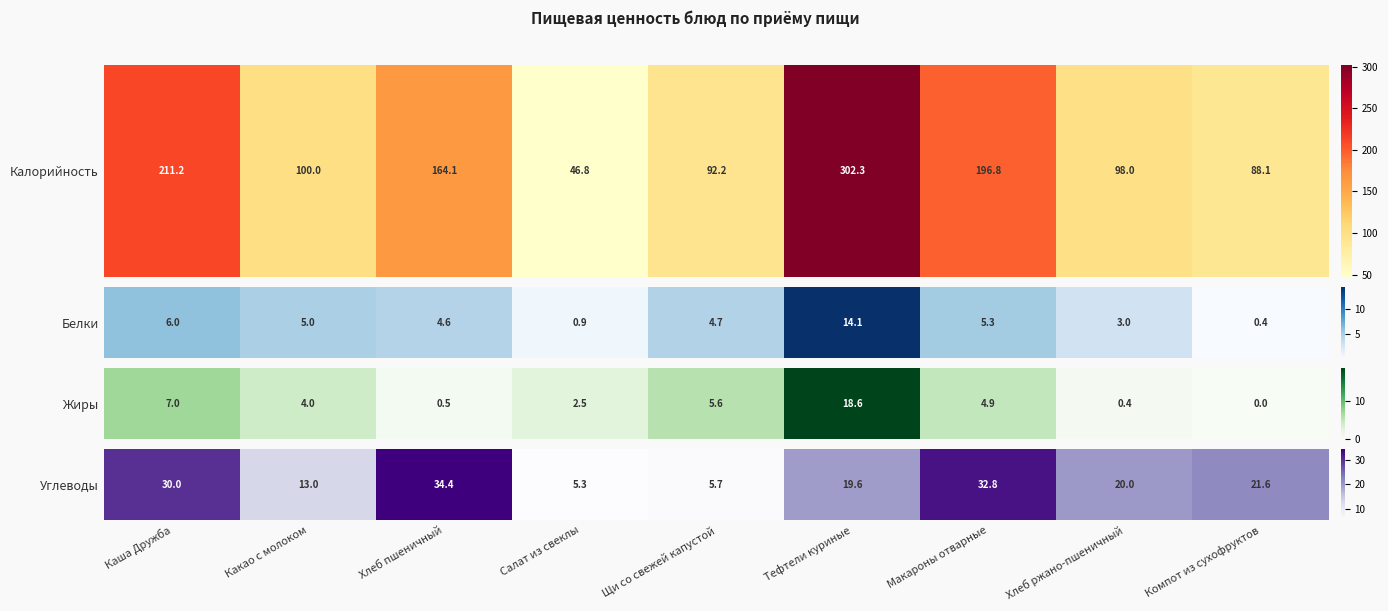

List the labels in order of value, largest first.

Хлеб пшеничный, Макароны отварные, Каша Дружба, Компот из сухофруктов, Хлеб ржано-пшеничный, Тефтели куриные, Какао с молоком, Щи со свежей капустой, Салат из свеклы